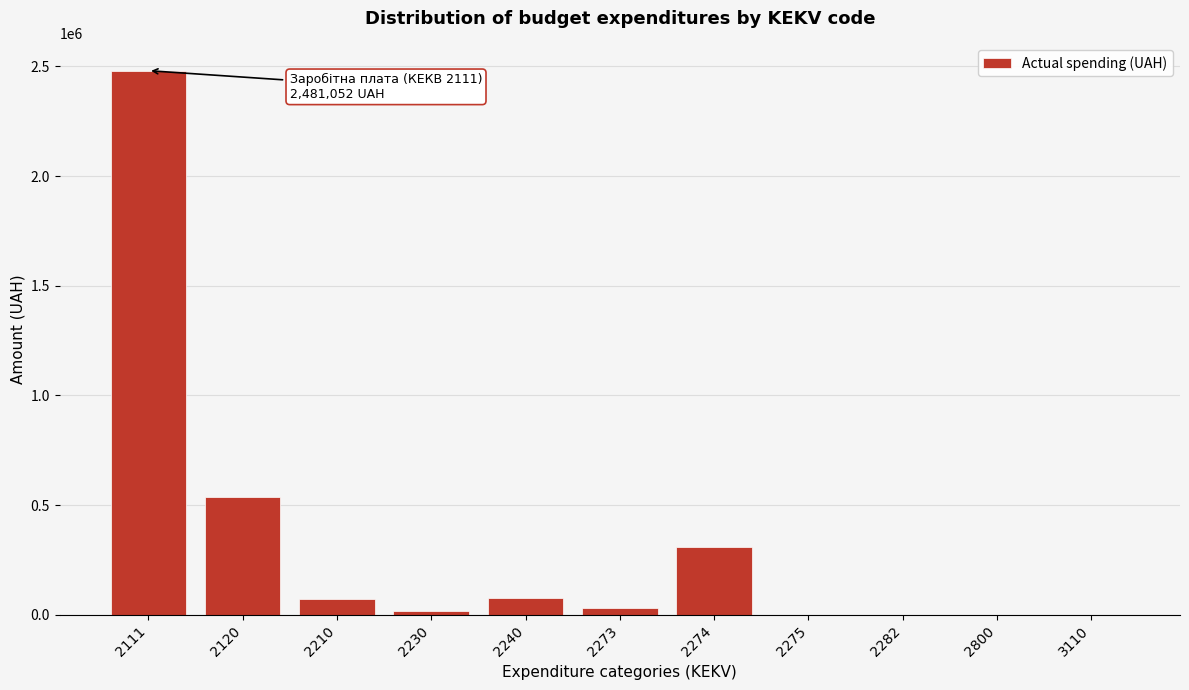

What is the sum of all values?

3532079.6